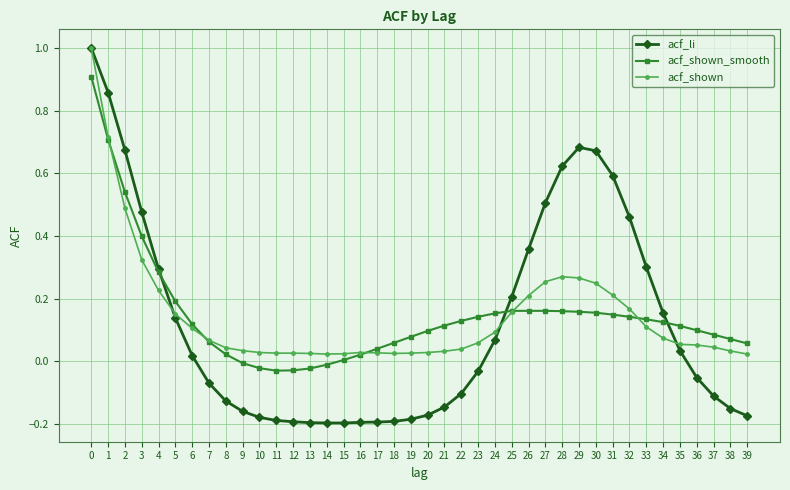

How many data points does each series have?

40